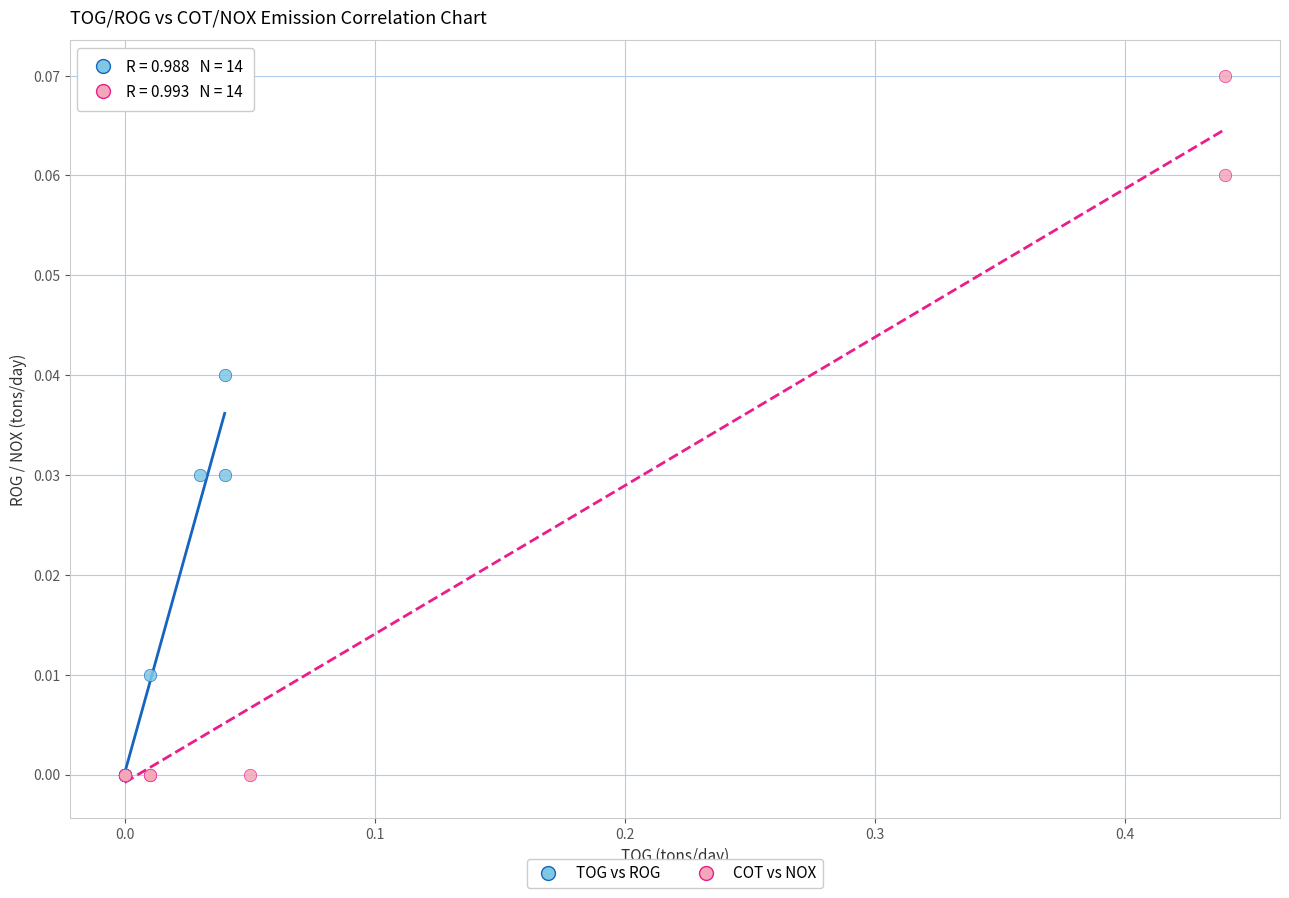

Which series has the largest Y range (max minus min)?

COT vs NOX